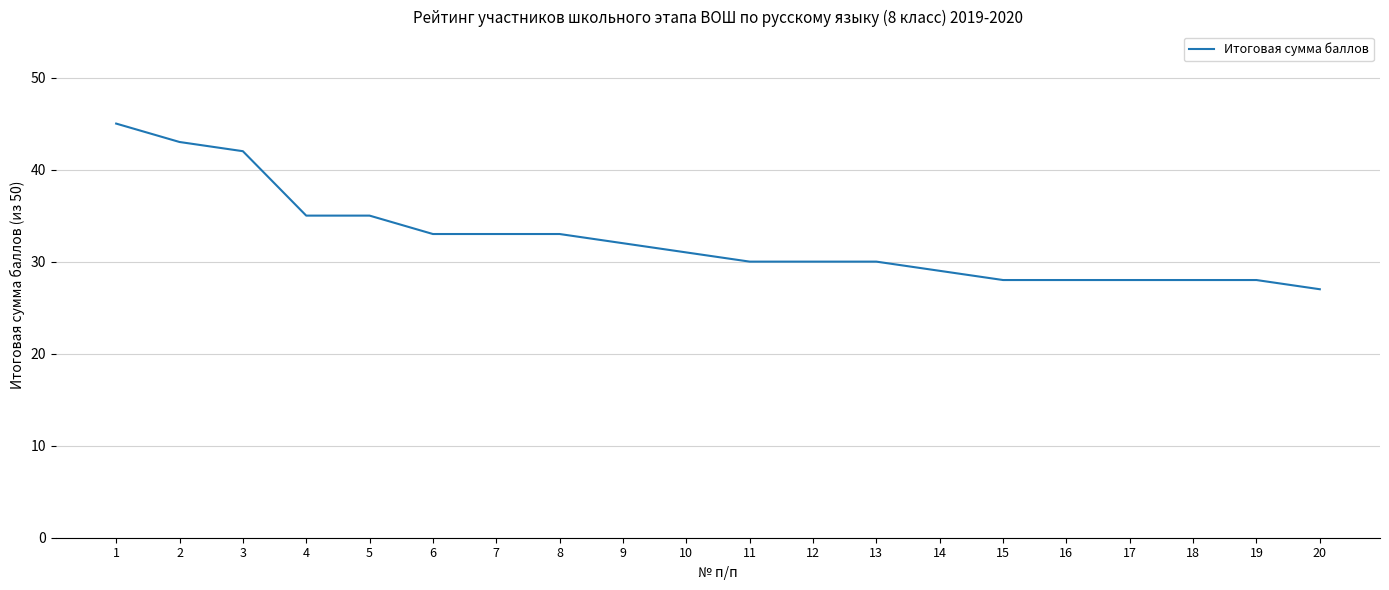

Is it true that the value at 11 is 39?

False